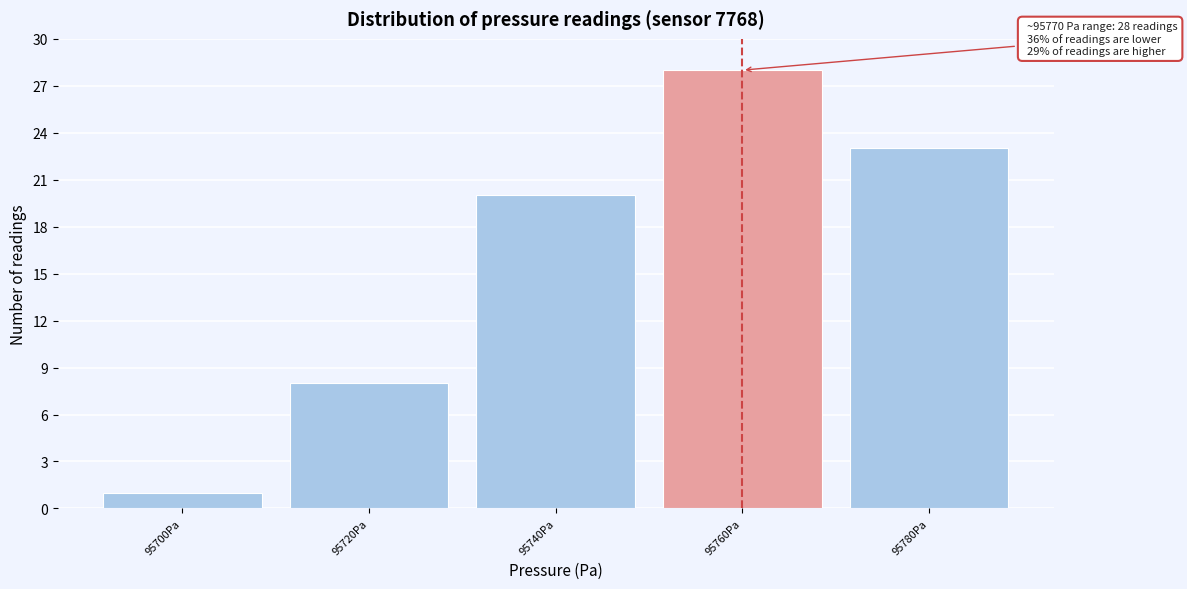

Reading left to right, transcribe all the data shown in this chart.

95700Pa=1	95720Pa=8	95740Pa=20	95760Pa=28	95780Pa=23